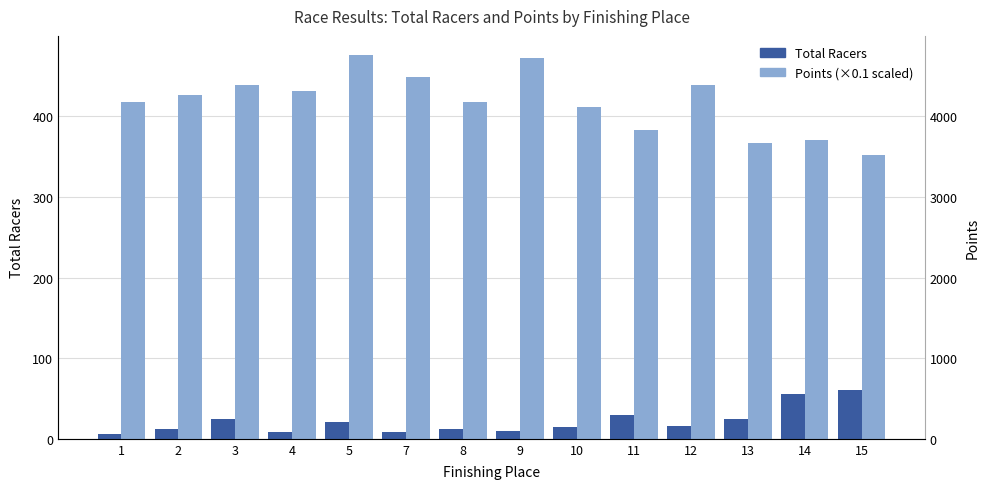

At which label is Total Racers closest to 33?

11